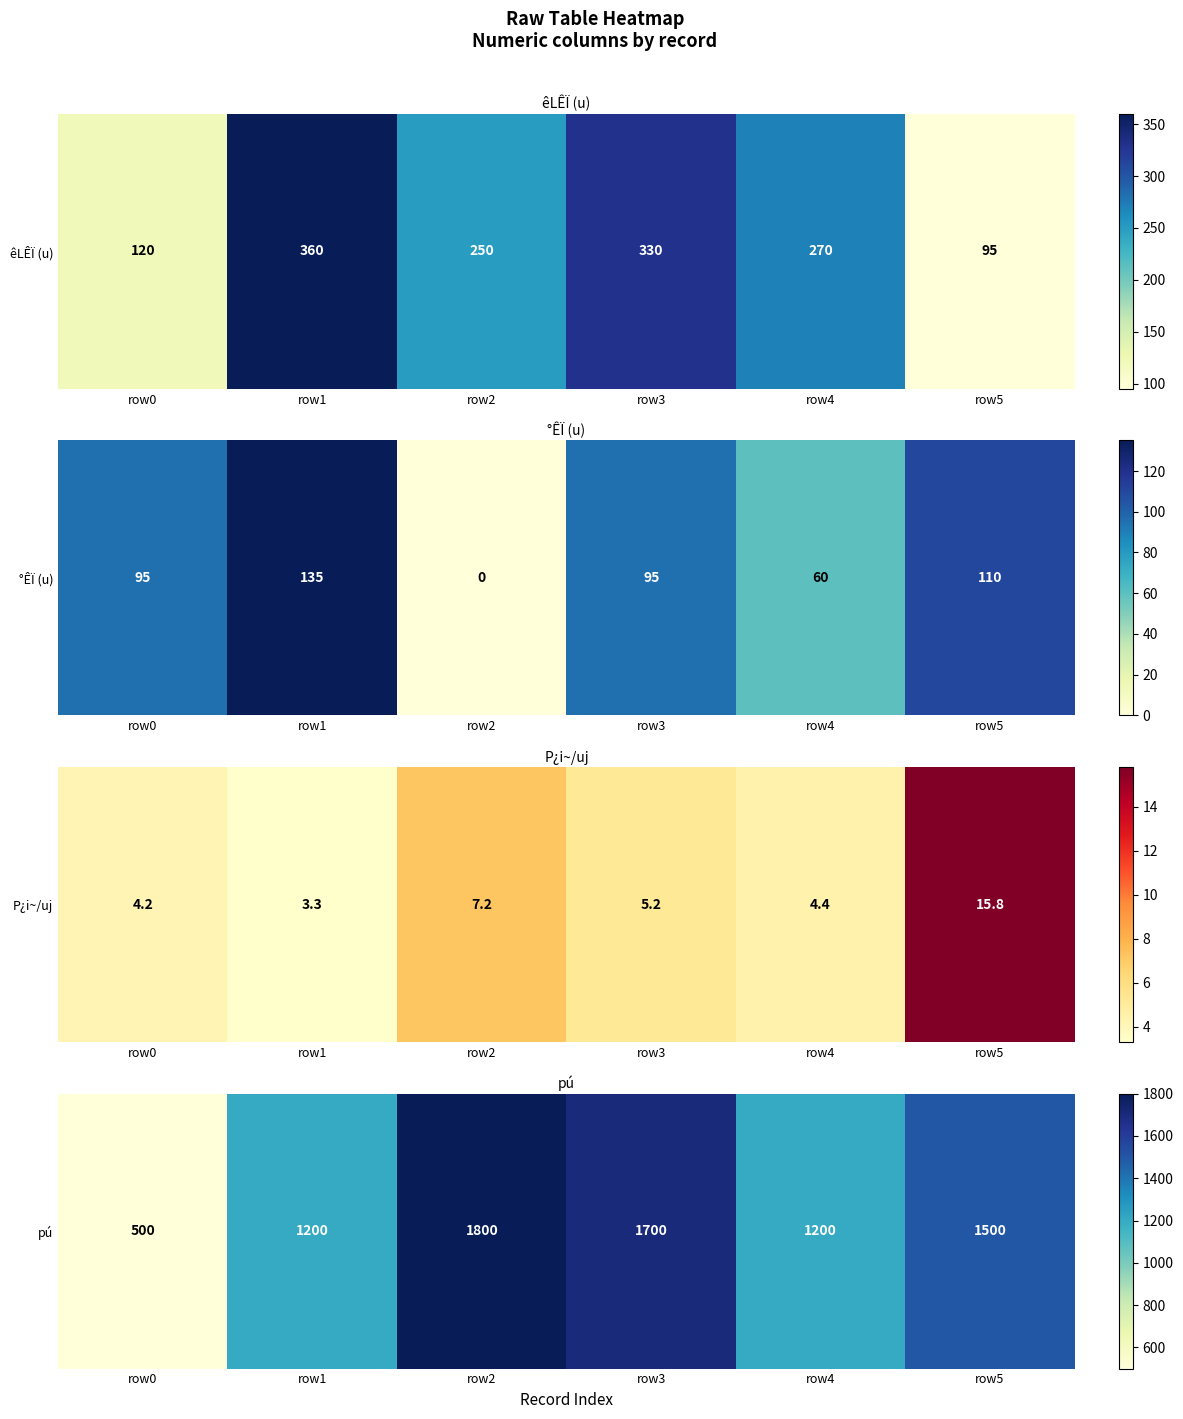

What is the change in value from row4 to row5?

+300